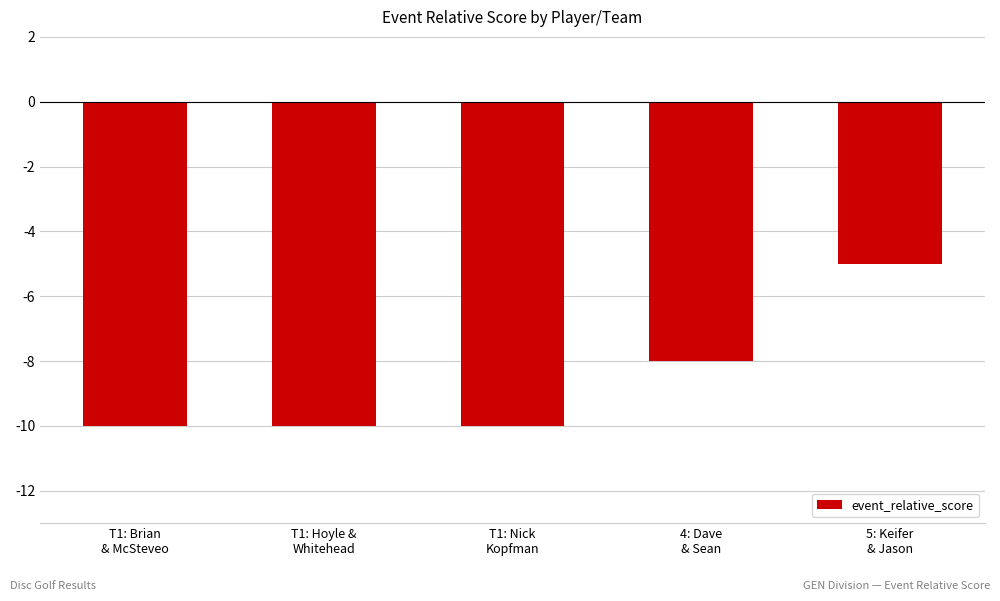

The value at 4: Dave
& Sean is -8. True or false?

True